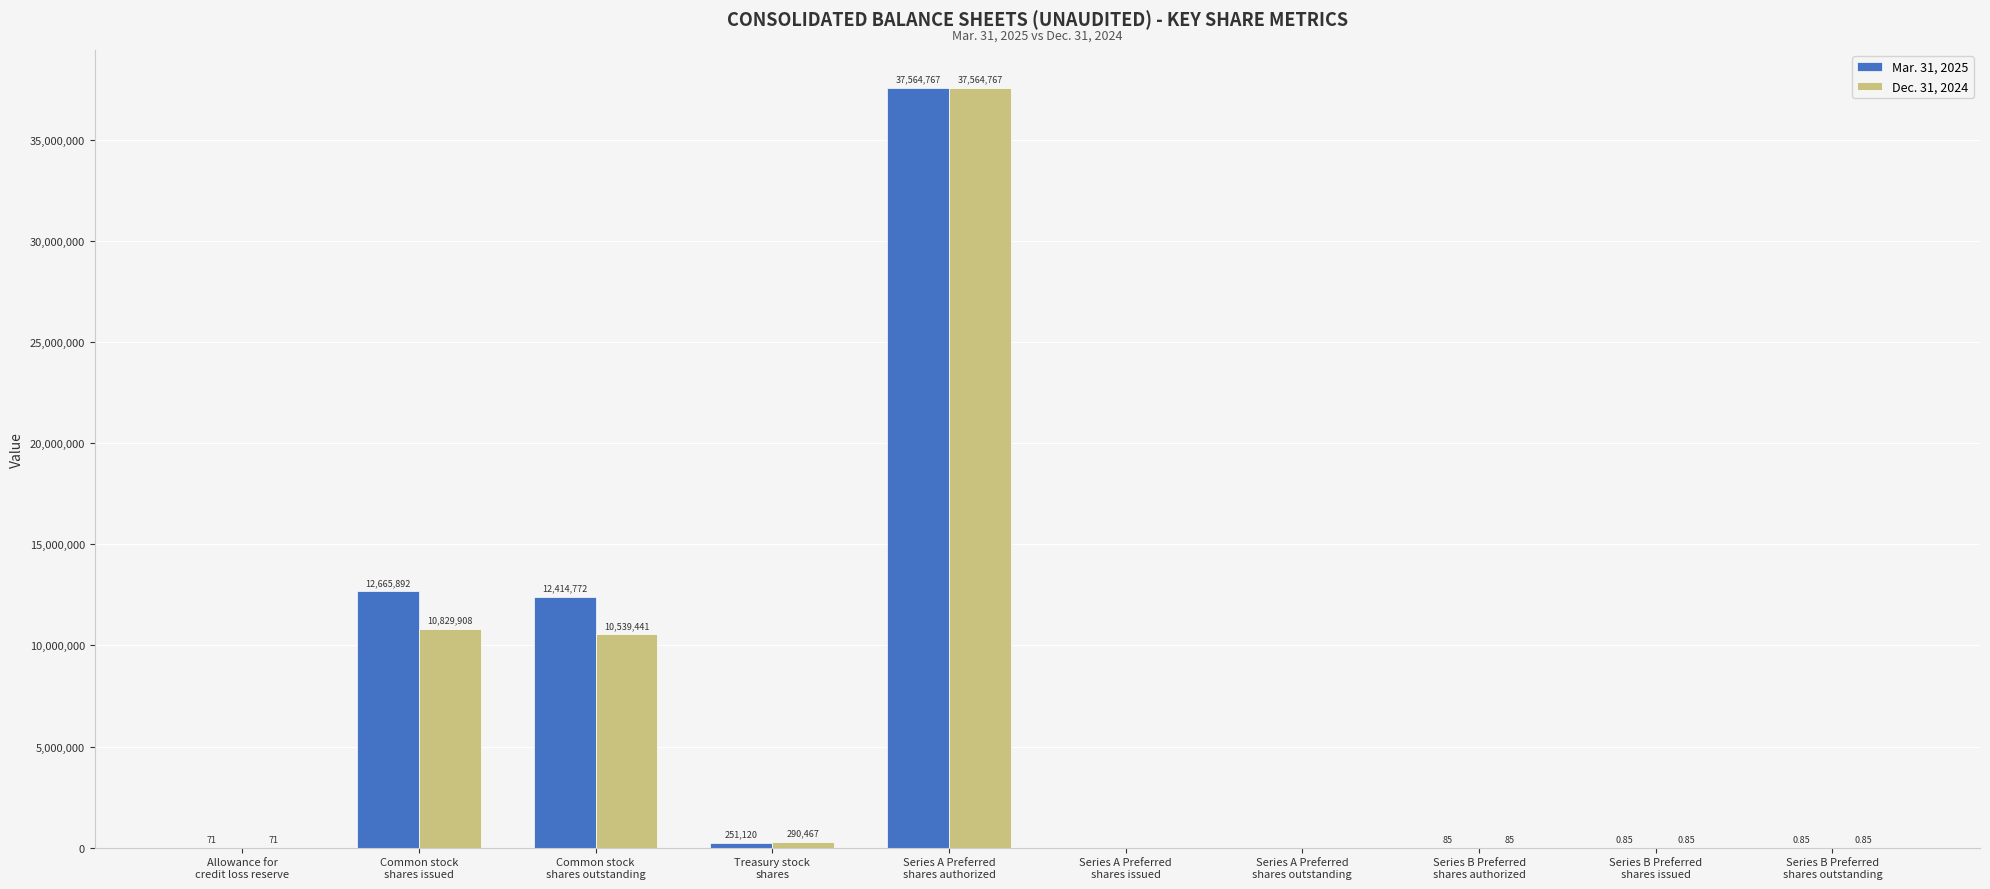

Which series has the largest total across all categories?

Mar. 31, 2025